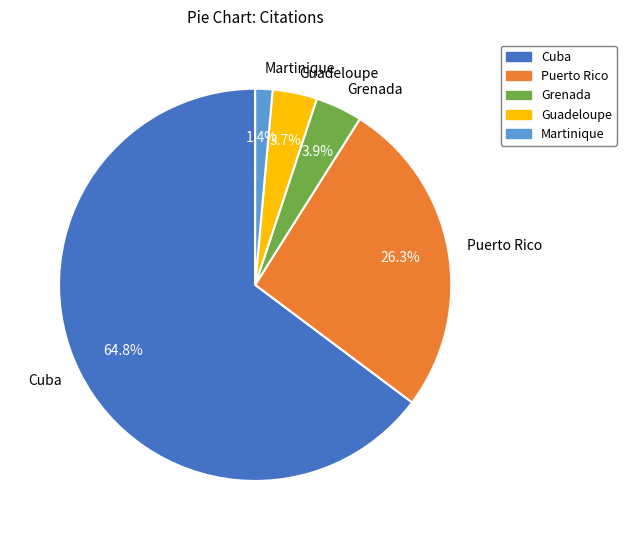

Which slice is the largest?

Cuba